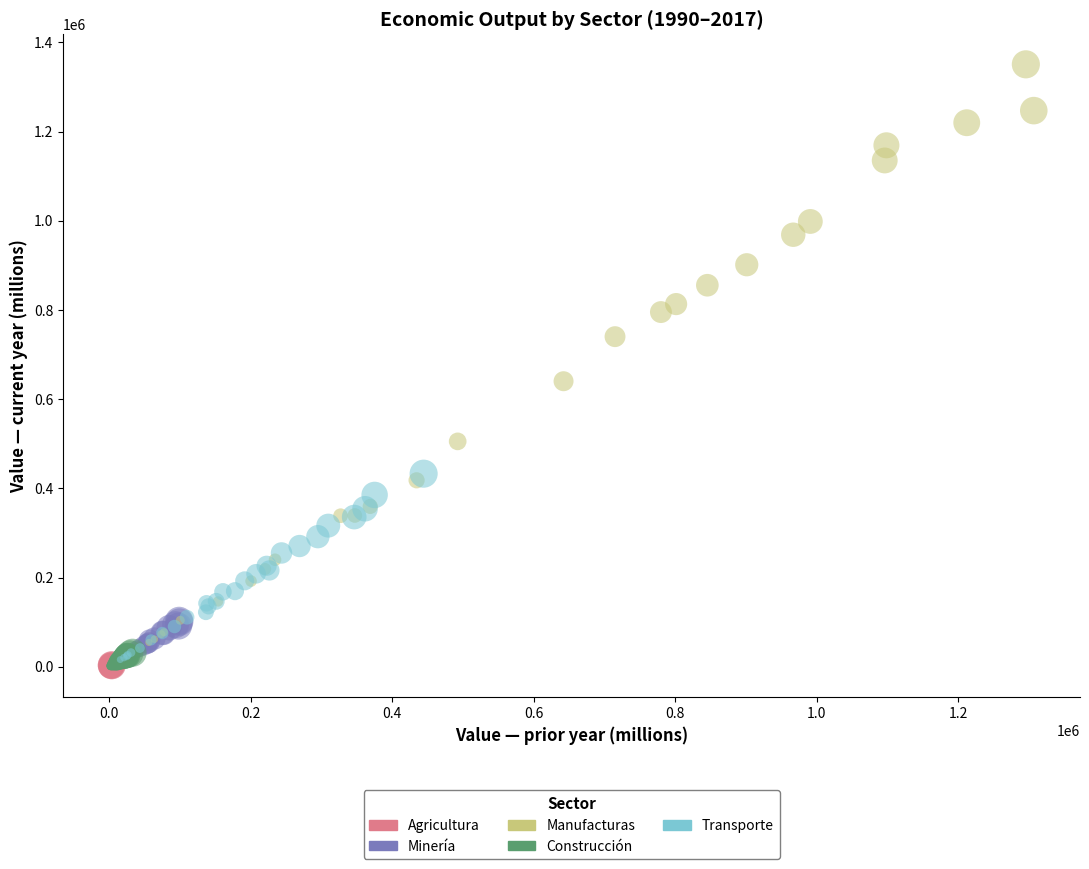

Which series has the widest spread of Y values?

Manufacturas